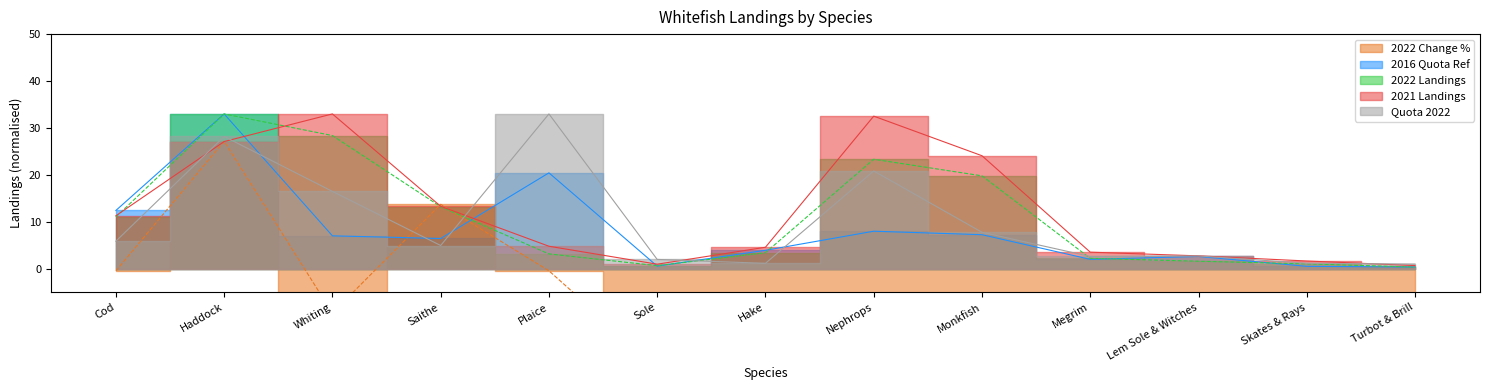

At which category is the sum across all series the highest?

Haddock